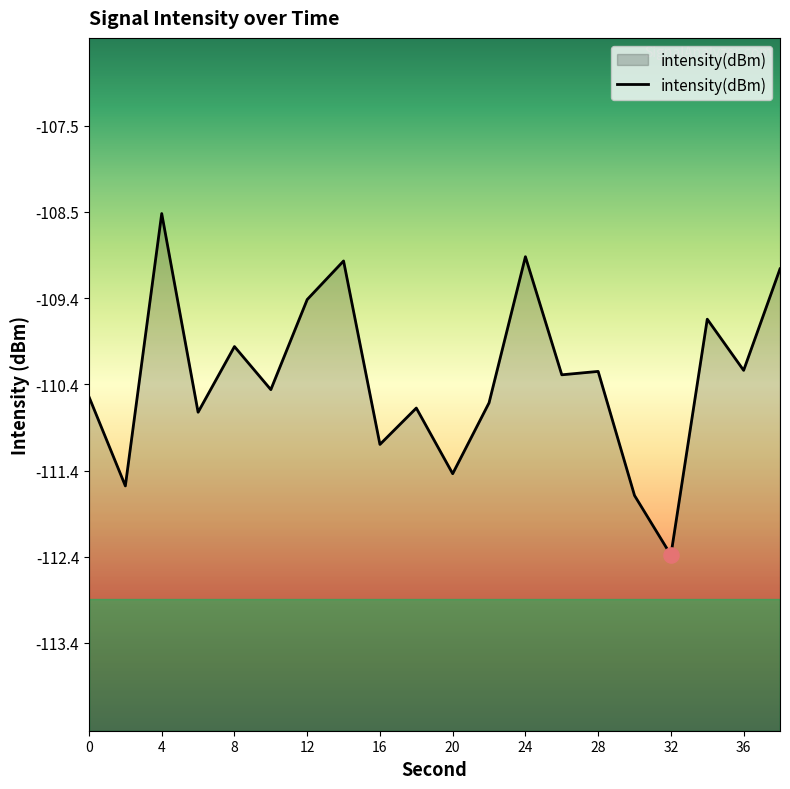

Between 8 and 32, which is larger?

8